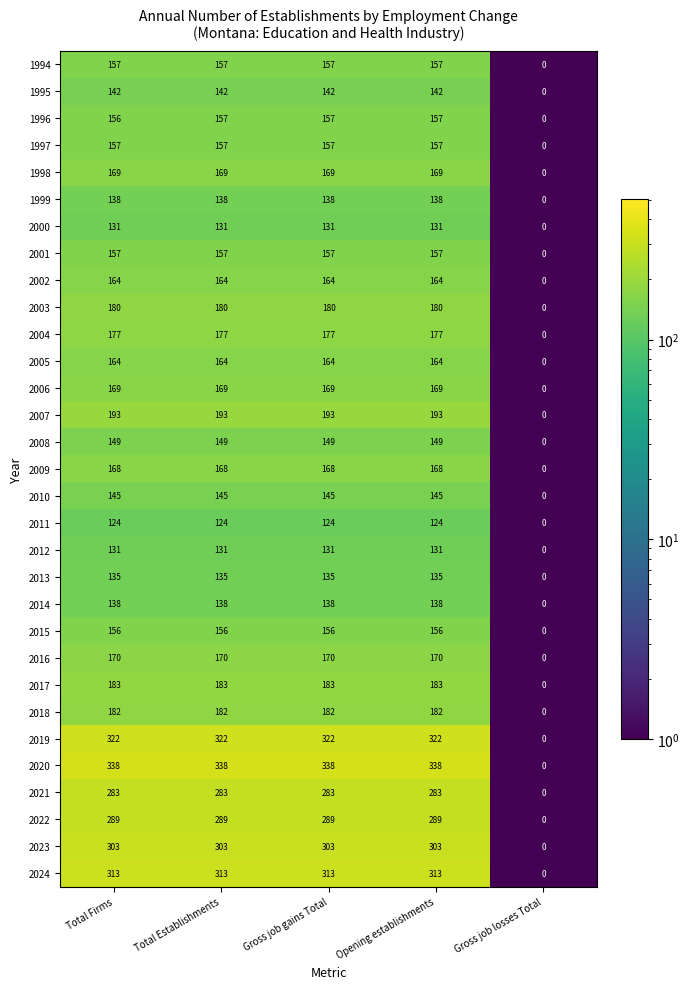

Which label corresponds to the smallest value in the chart?

Gross job losses Total